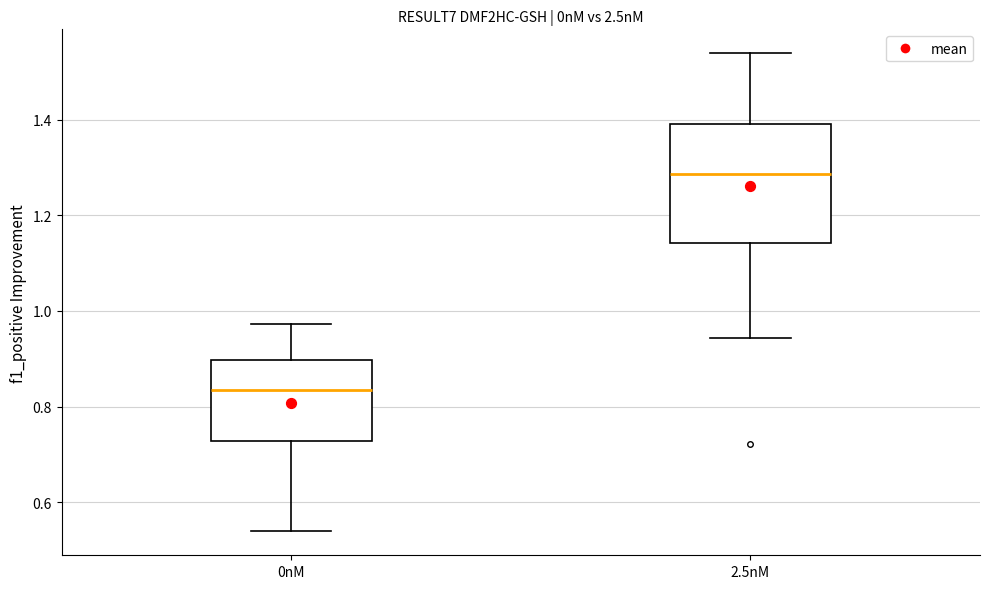

Reading left to right, transcribe this box plot: for each box, give where its median line is, the range the box spans, and where its two whiskers end, as read against the y-axis. The values are not printed on the chart, so give them approximately, as read against the axis.

0nM: median 0.84, box 0.72 to 0.90, whiskers 0.54 to 0.98
2.5nM: median 1.28, box 1.14 to 1.40, whiskers 0.94 to 1.54